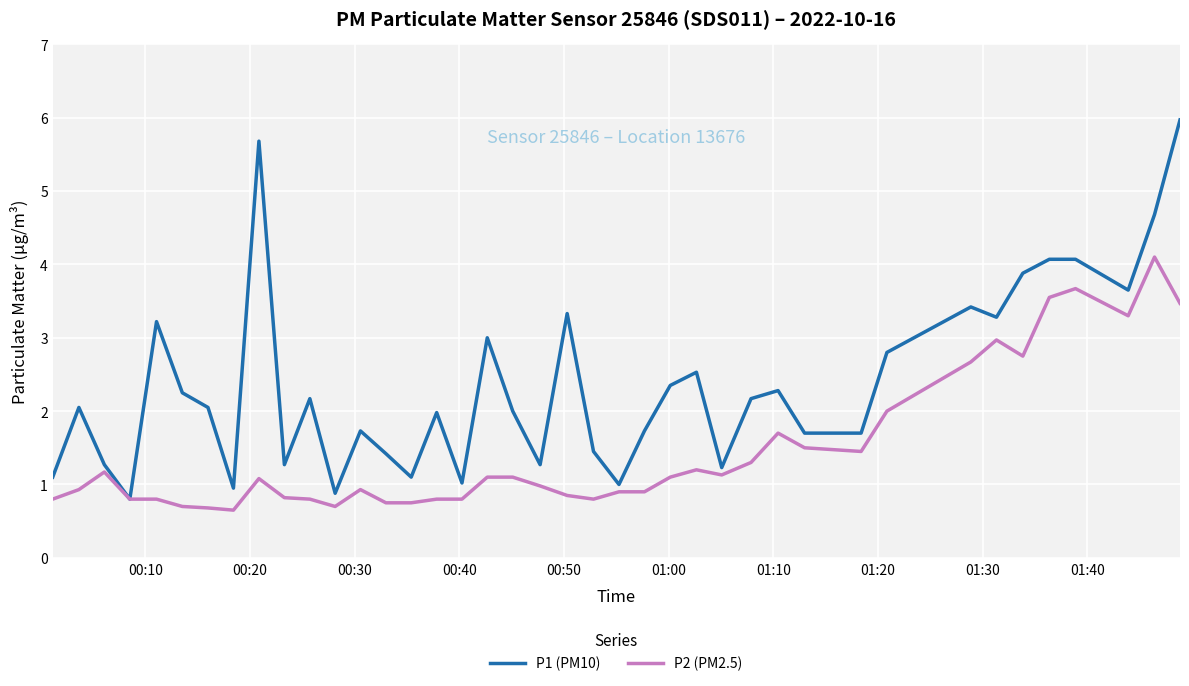

What is the maximum value shown in the chart?

6.0